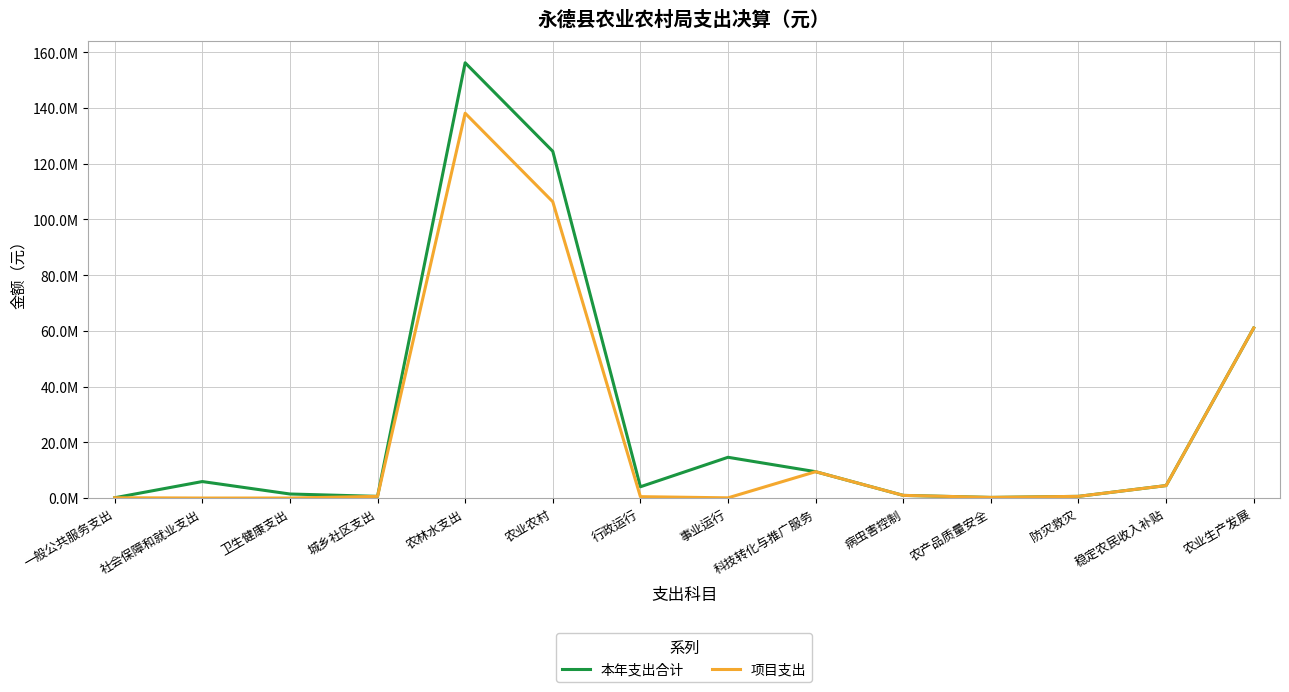

What are all the series names shown in the legend?

本年支出合计, 项目支出